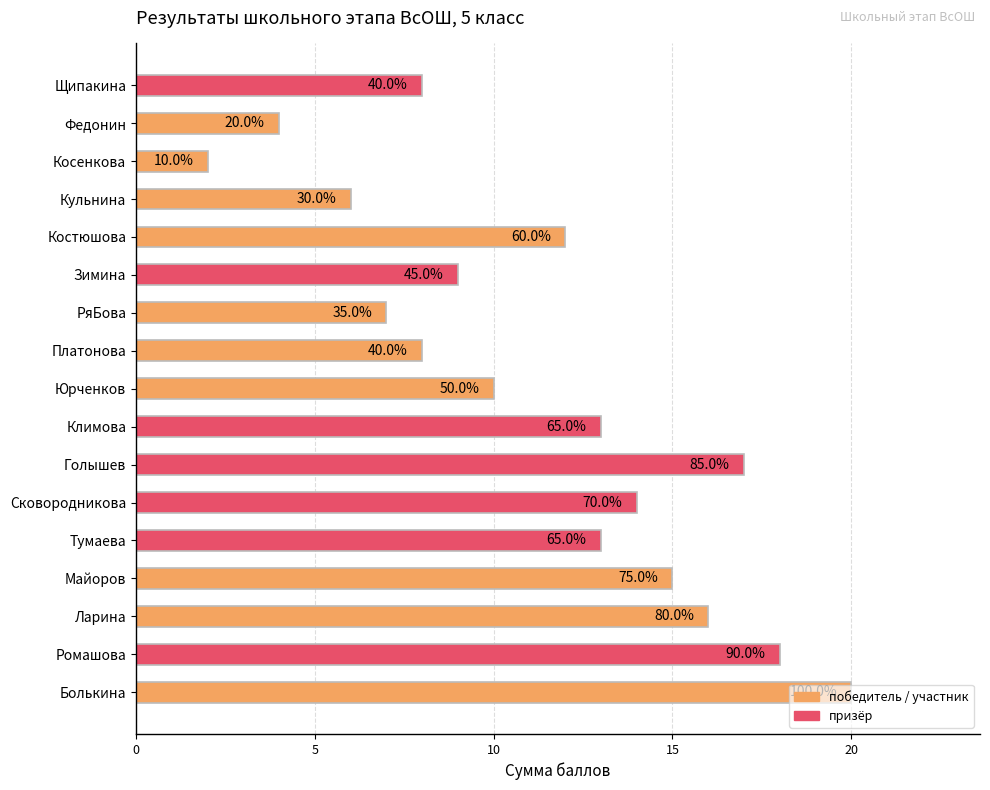

How many bars are there in total?

17